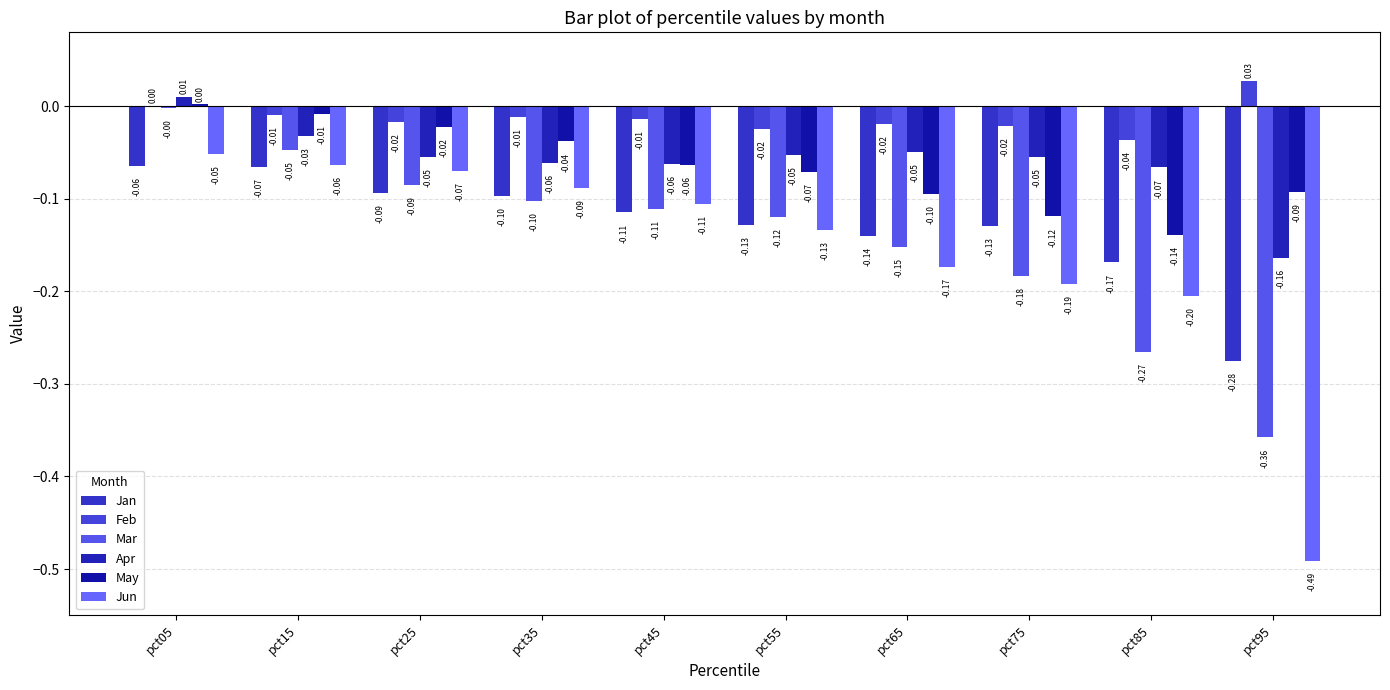

Reading left to right, transcribe all the data shown in this chart.

Jan: -0.1	-0.1	-0.1	-0.1	-0.1	-0.1	-0.1	-0.1	-0.2	-0.3
Feb: 0.0	-0.0	-0.0	-0.0	-0.0	-0.0	-0.0	-0.0	-0.0	0.0
Mar: -0.0	-0.0	-0.1	-0.1	-0.1	-0.1	-0.2	-0.2	-0.3	-0.4
Apr: 0.0	-0.0	-0.1	-0.1	-0.1	-0.1	-0.0	-0.1	-0.1	-0.2
May: 0.0	-0.0	-0.0	-0.0	-0.1	-0.1	-0.1	-0.1	-0.1	-0.1
Jun: -0.1	-0.1	-0.1	-0.1	-0.1	-0.1	-0.2	-0.2	-0.2	-0.5